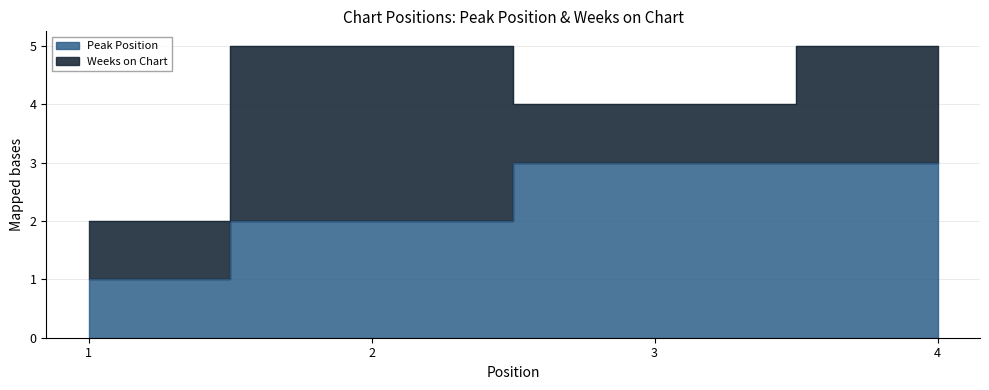

Which has a higher value, 1 or 4?

4